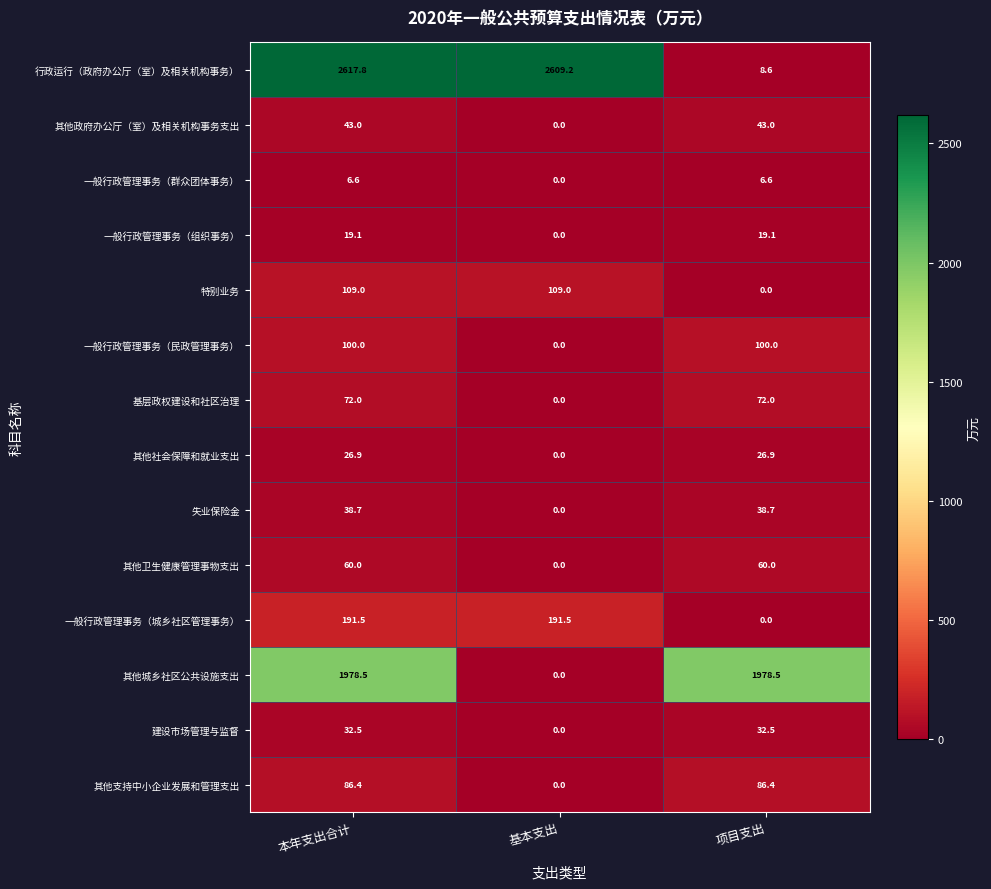

How many positive values does the 其他政府办公厅（室）及相关机构事务支出 series have?

2